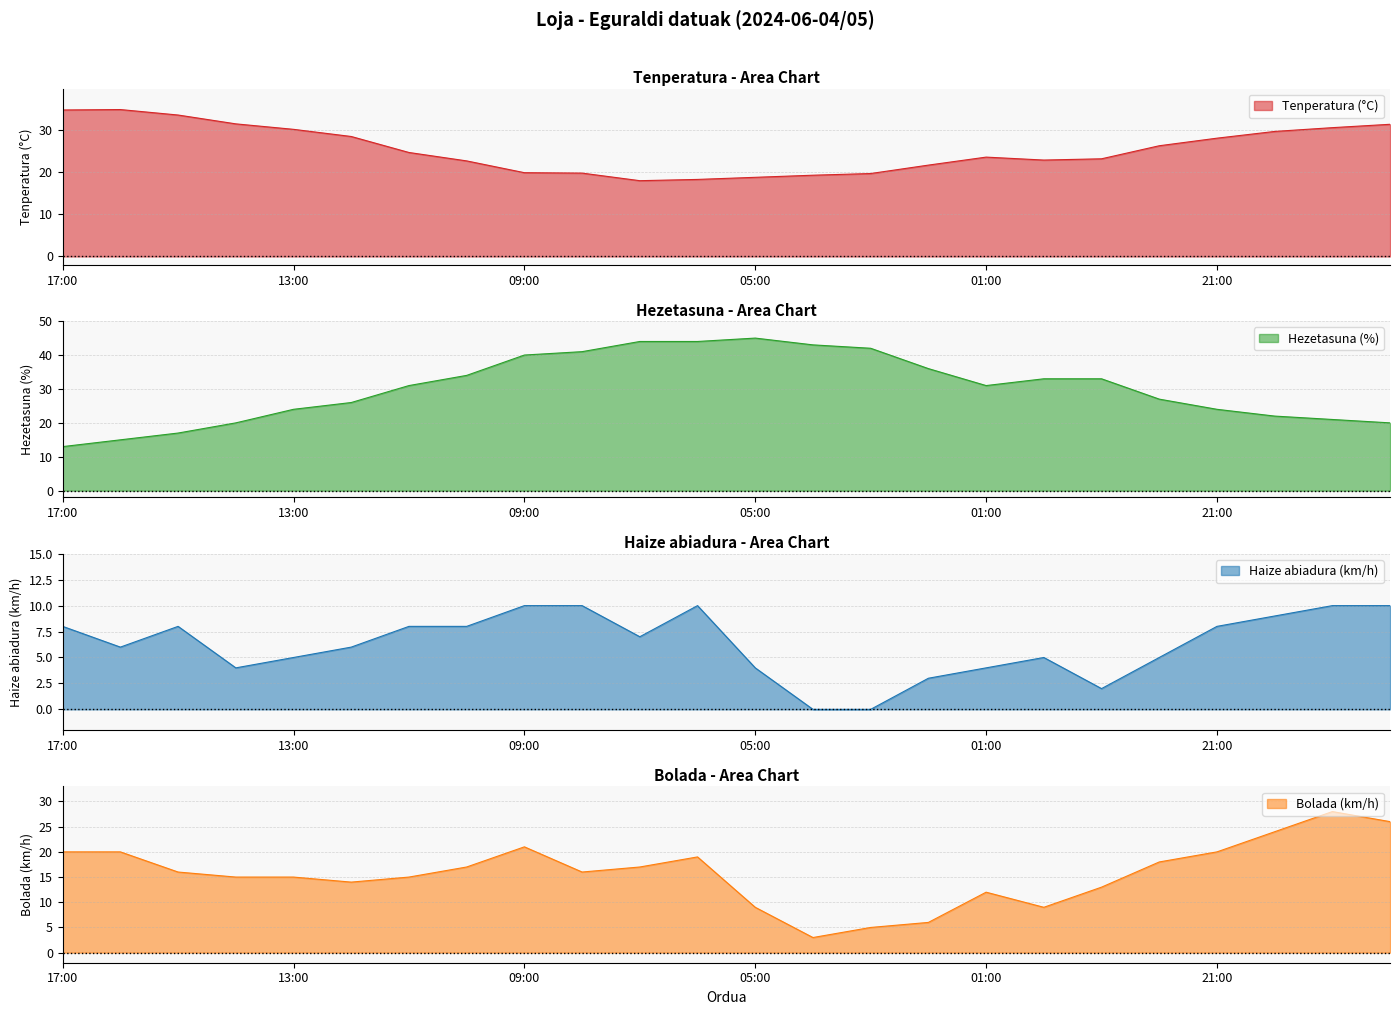

At 05:00, list the series in order from largest to smallest.

Hezetasuna (%), Tenperatura (°C), Bolada (km/h), Haize abiadura (km/h)